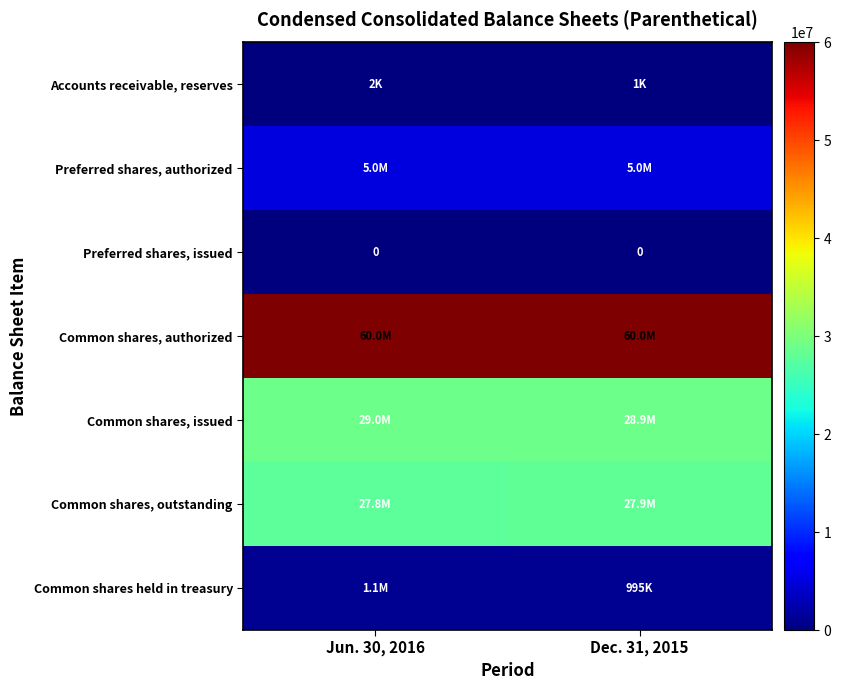

Which category has the lowest value in the Common shares, outstanding series?

Jun. 30, 2016